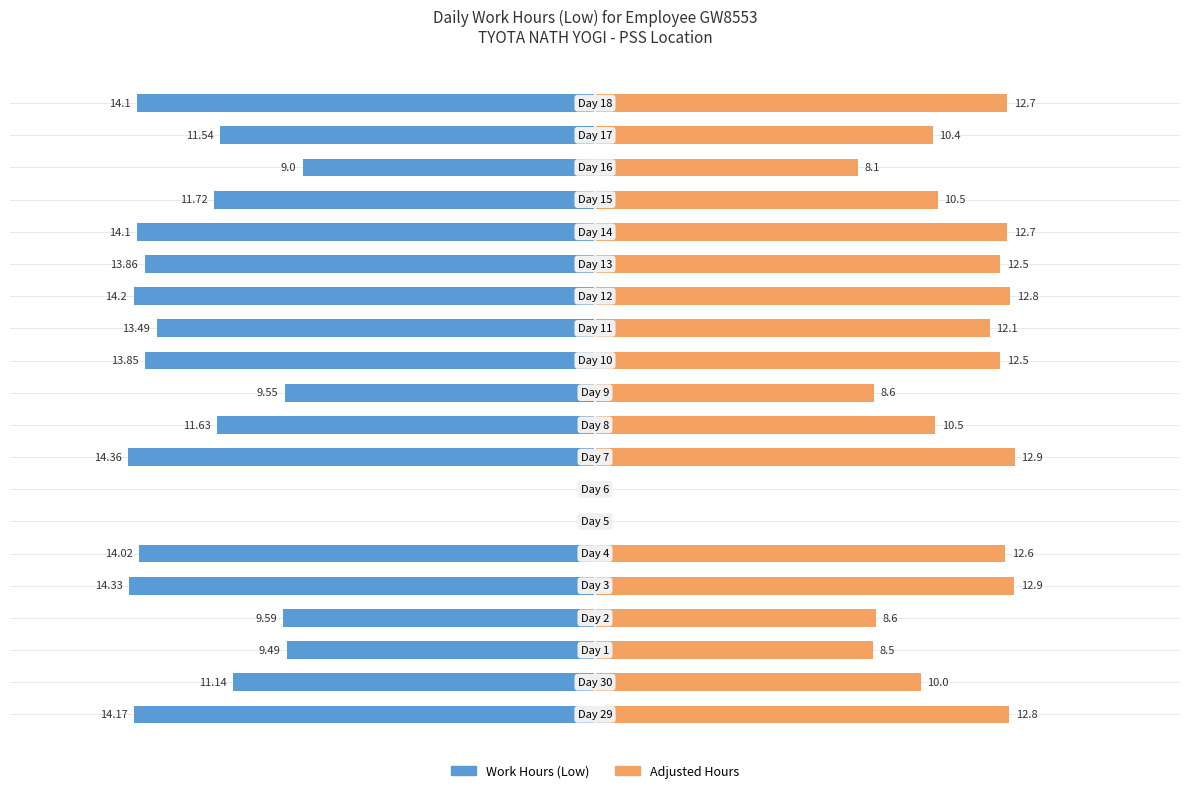

How many data points are less than 13?

10